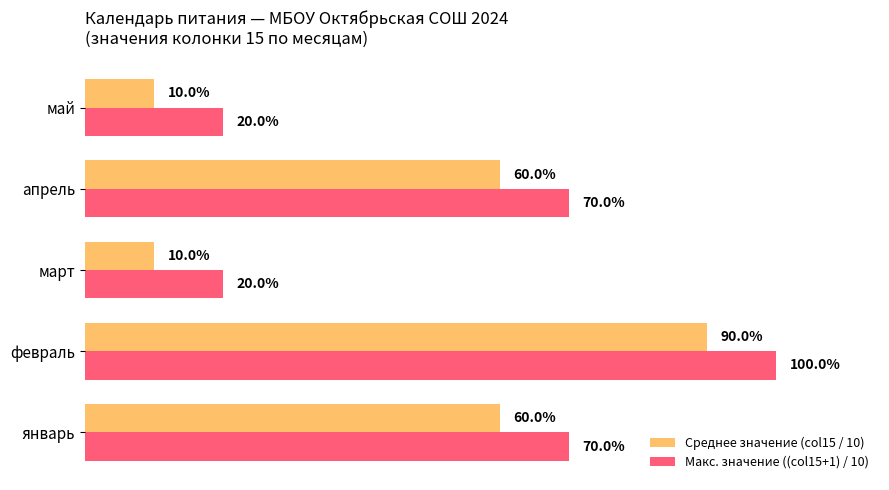

What are all the series names shown in the legend?

Среднее значение (col15 / 10), Макс. значение ((col15+1) / 10)